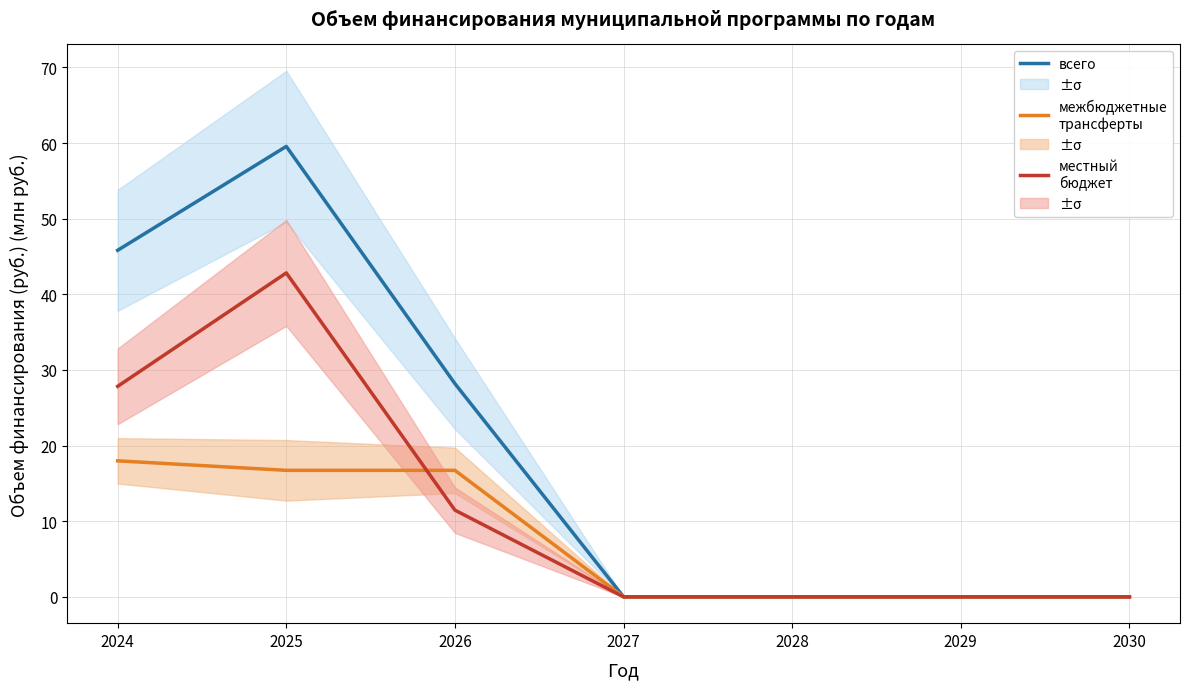

How many values in всего (основное мероприятие 1.1) are above zero?

3